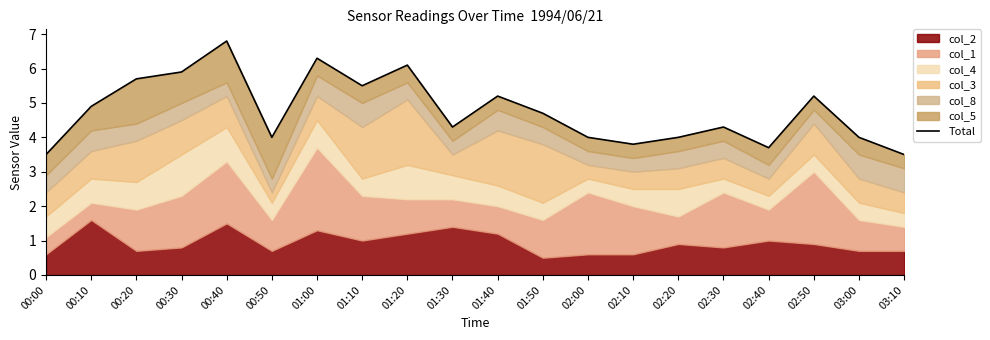

What position from the right is 01:30?

11